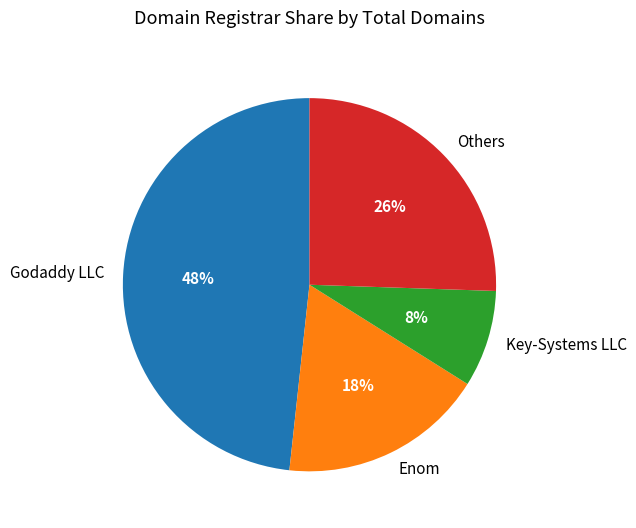

To the nearest percent, what portion does Enom represent?

18%